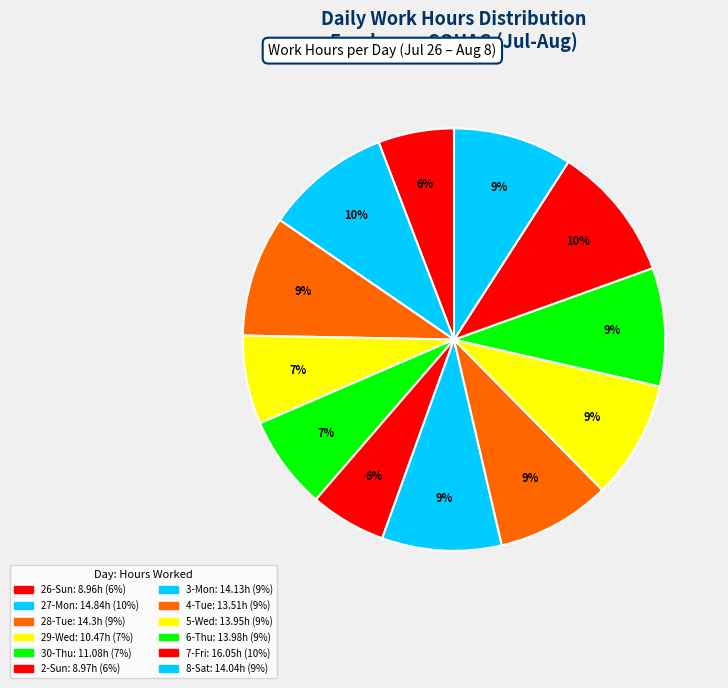

How many slices are in this pie chart?

12